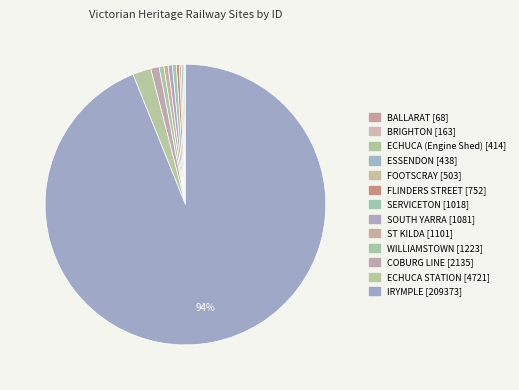

The BRIGHTON slice represents 12% of the pie. True or false?

False